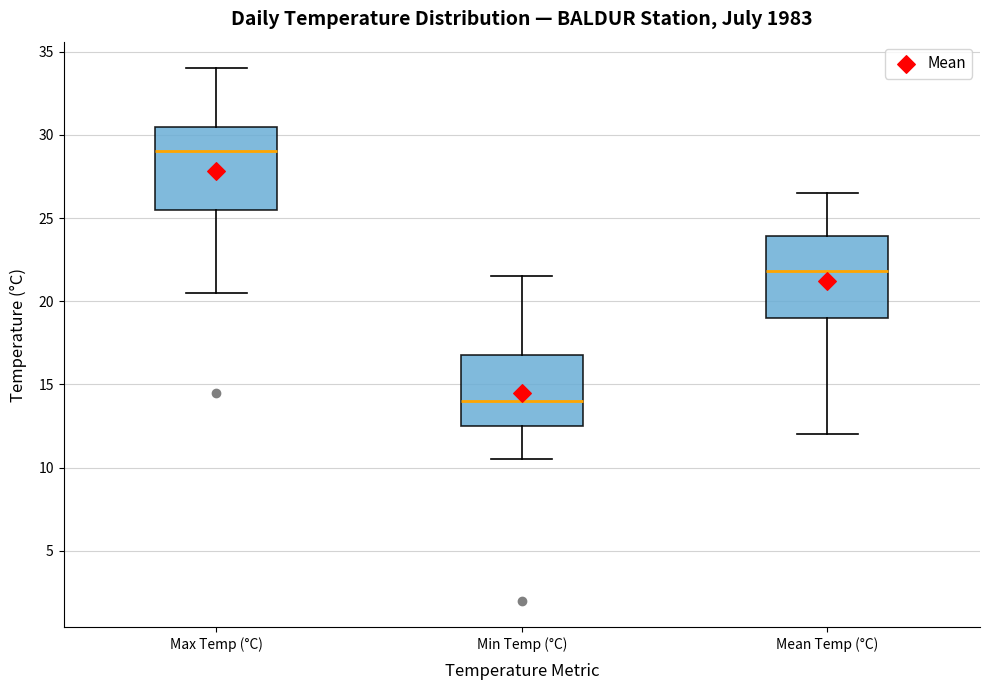

Reading left to right, transcribe this box plot: for each box, give where its median line is, the range the box spans, and where its two whiskers end, as read against the y-axis. The values are not printed on the chart, so give them approximately, as read against the axis.

Max Temp (°C): median 29.0, box 25.5 to 30.5, whiskers 20.5 to 34.0
Min Temp (°C): median 14.0, box 12.5 to 17.0, whiskers 10.5 to 21.5
Mean Temp (°C): median 22.0, box 19.0 to 24.0, whiskers 12.0 to 26.5